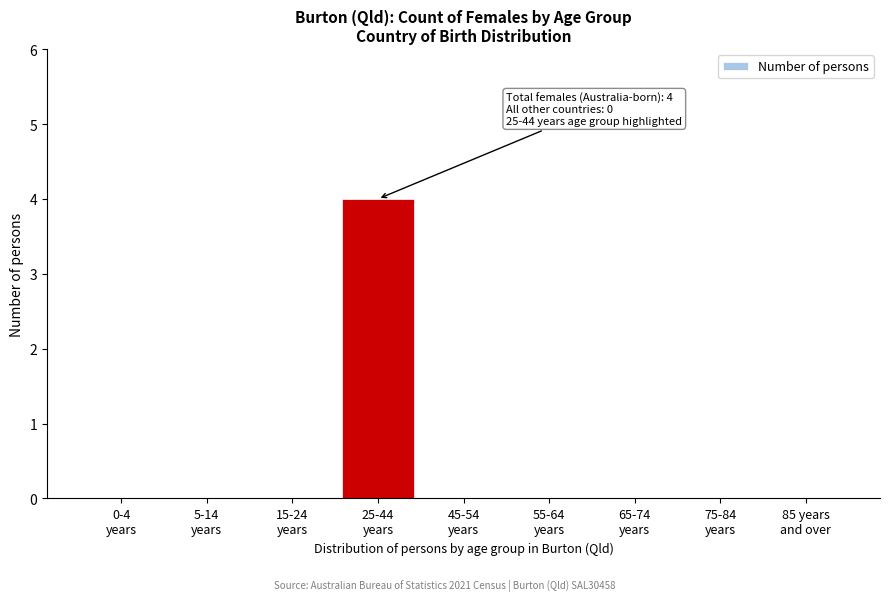

What is the sum of all values?

4